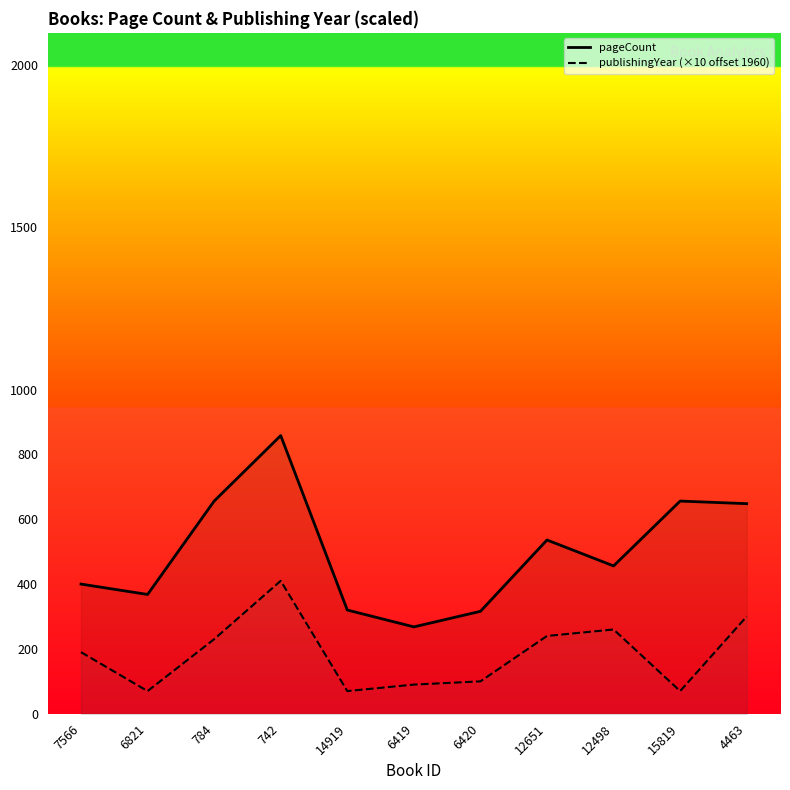

Reading right to left, extract all data points from this chart.

pageCount: 648	656	456	536	316	268	320	858	656	368	400
publishingYear: 300	70	260	240	100	90	70	410	230	70	190